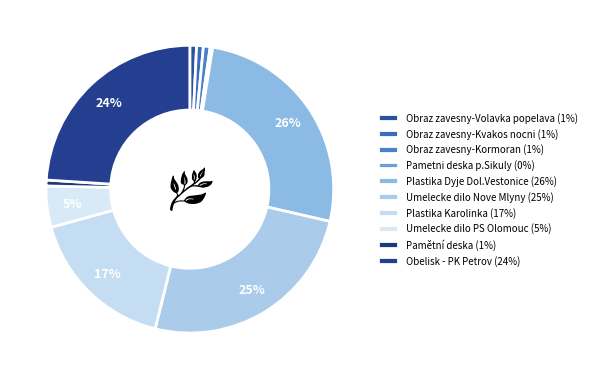

Which category has the smallest portion of the pie?

Pametni deska p.Sikuly